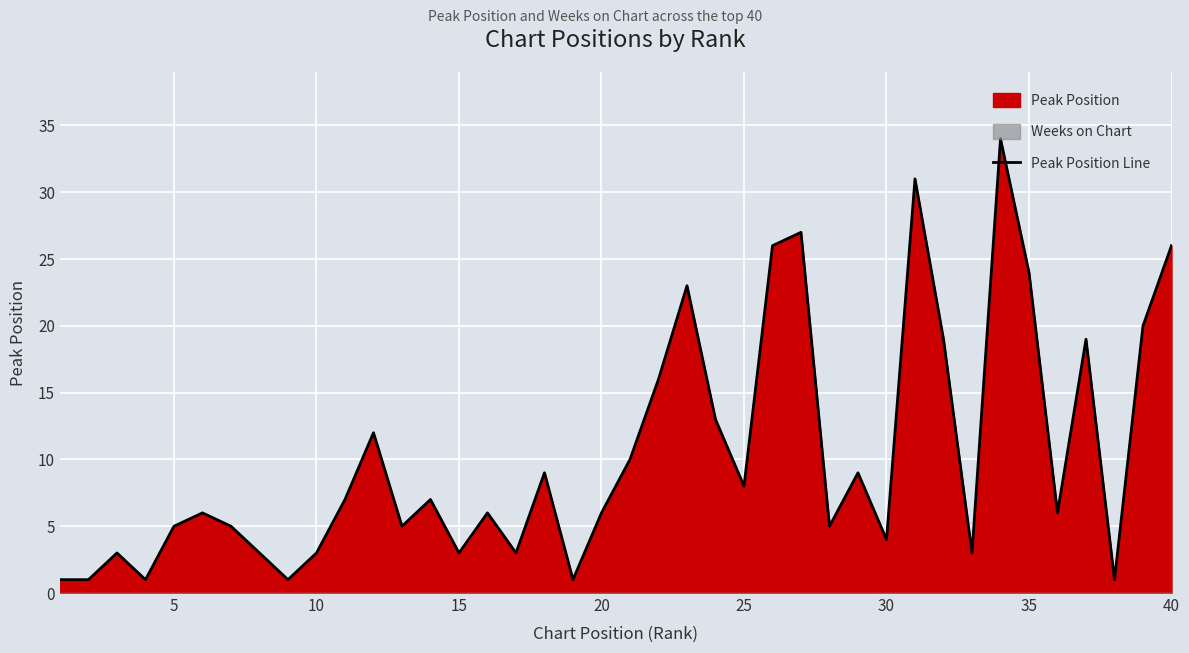

True or false: Peak Position Line has a value of 5 at 15.

False